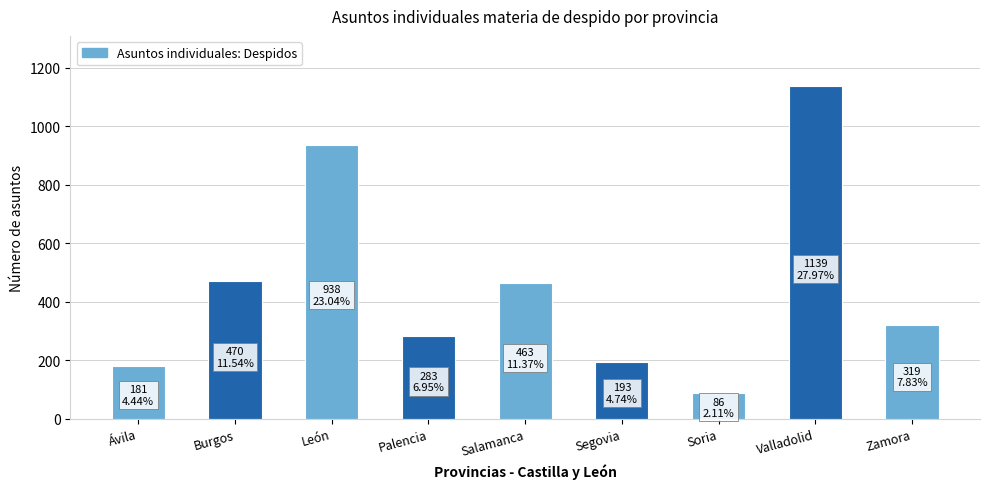

Which has a higher value, Valladolid or Burgos?

Valladolid